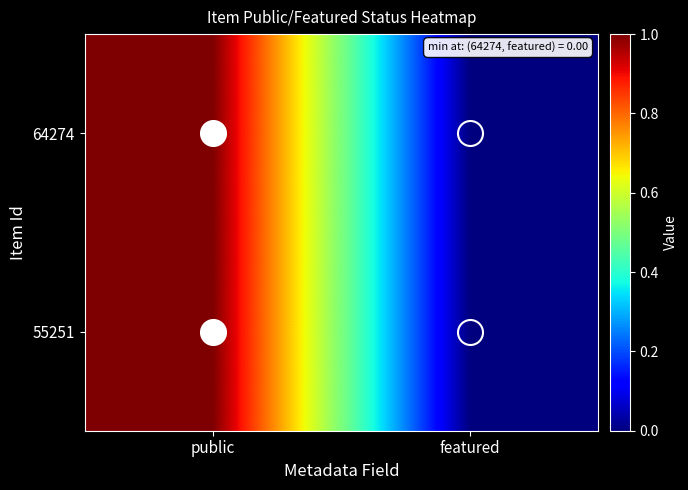

What is the greatest value displayed?

1